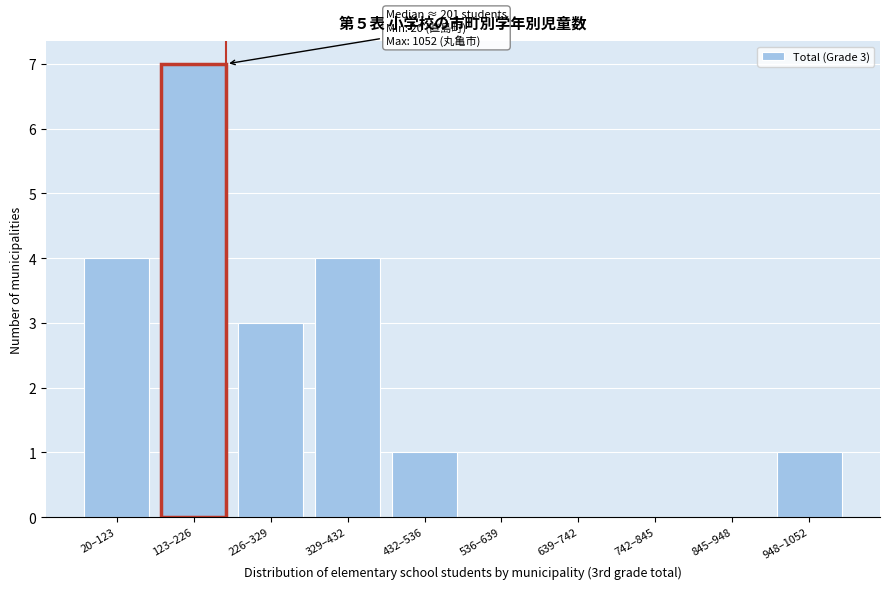

Reading left to right, list all the values displayed in this chart.

20–123=4	123–226=7	226–329=3	329–432=4	432–536=1	536–639=0	639–742=0	742–845=0	845–948=0	948–1052=1